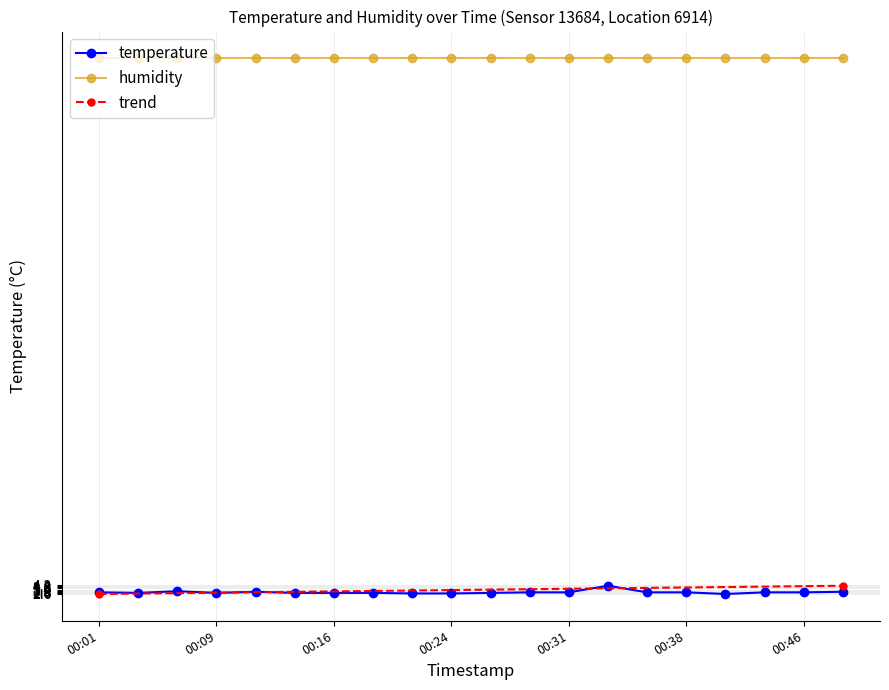

Which label corresponds to the smallest value in the chart?

00:41